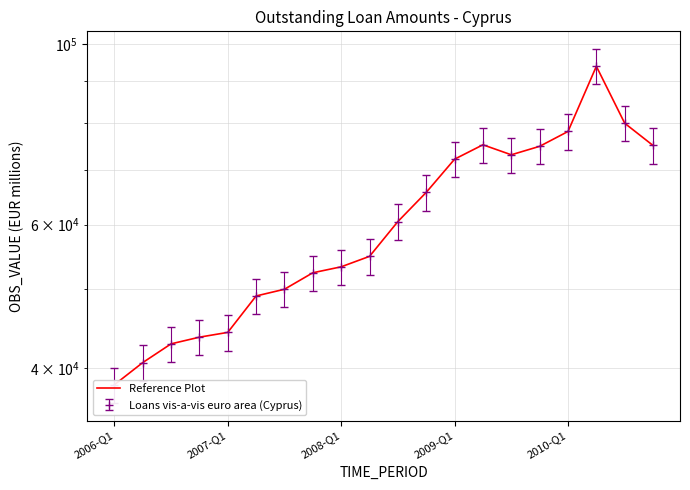

Count the number of categories in the chart.

20